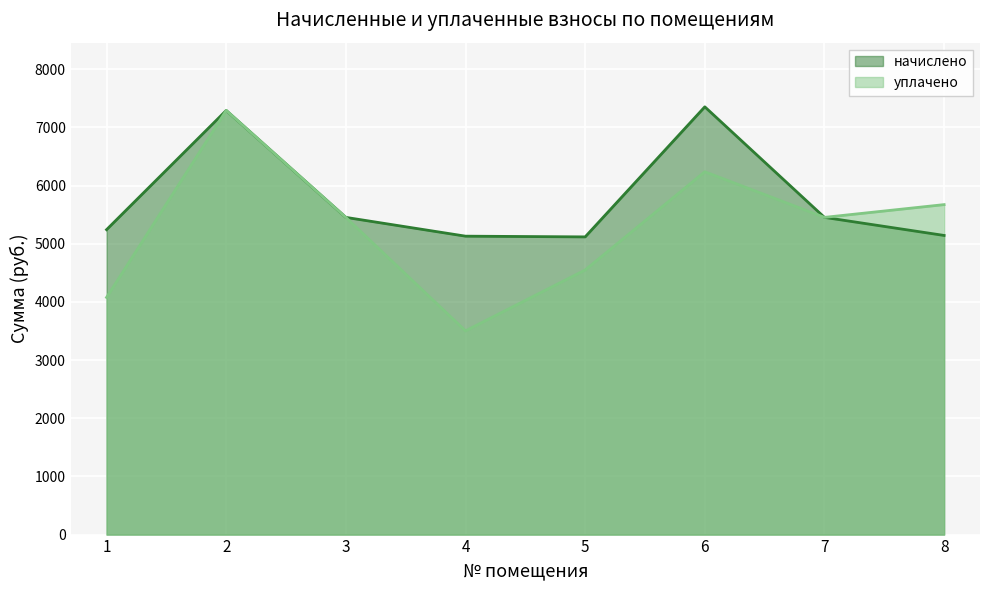

At which category is the sum across all series the highest?

2